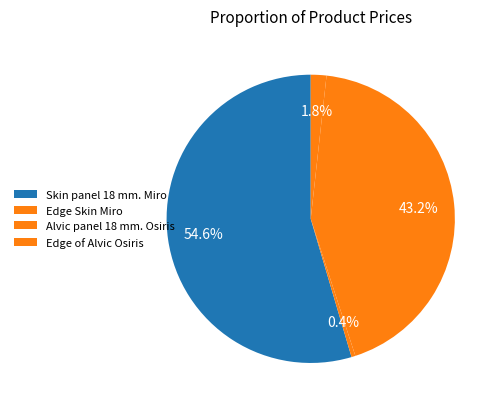

How many slices are in this pie chart?

4